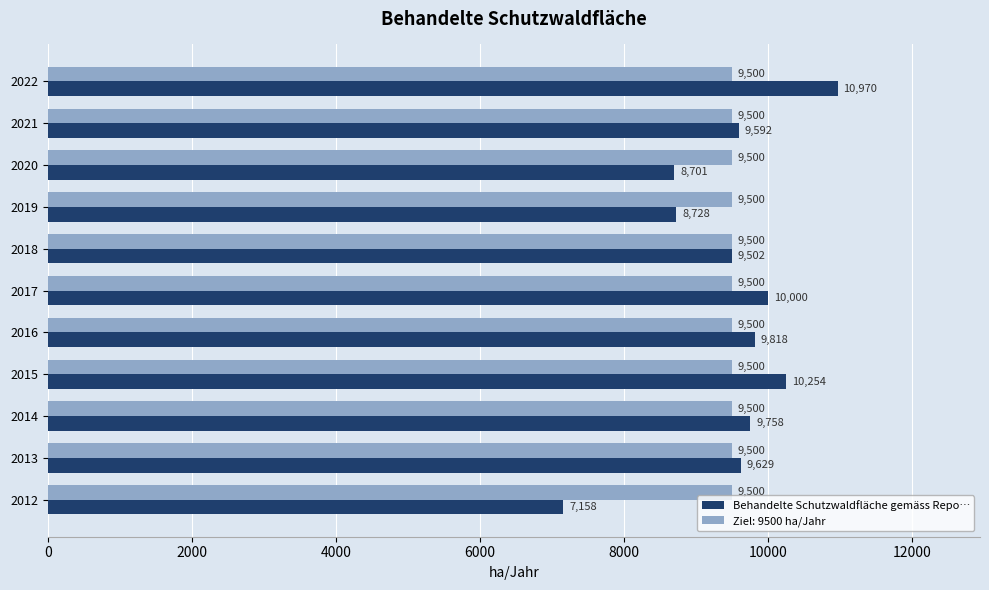

Which series has the largest range (max minus min)?

Behandelte Schutzwaldfläche gemäss Repo…